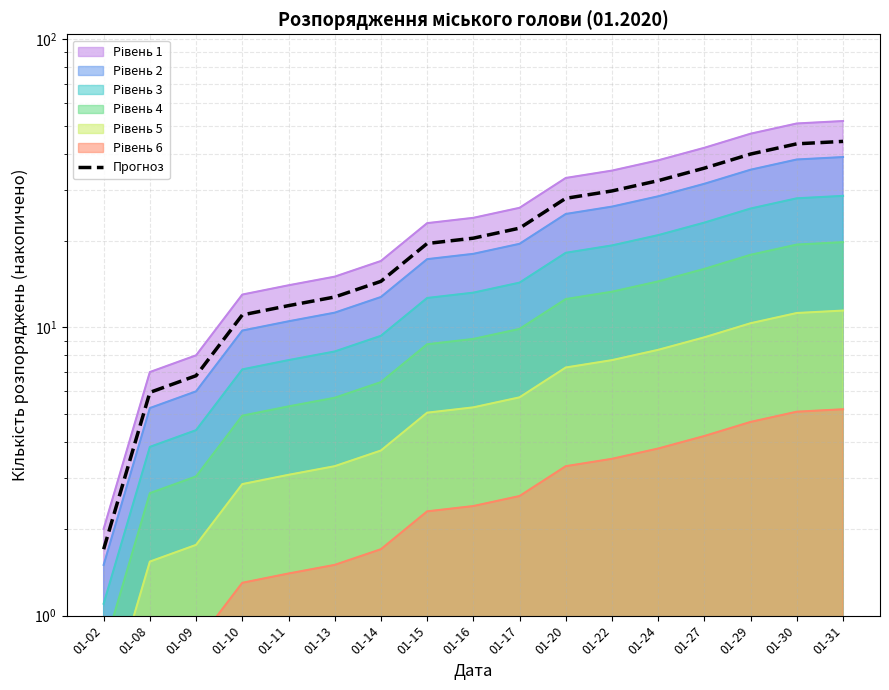

Count the number of values greater than 20.

9